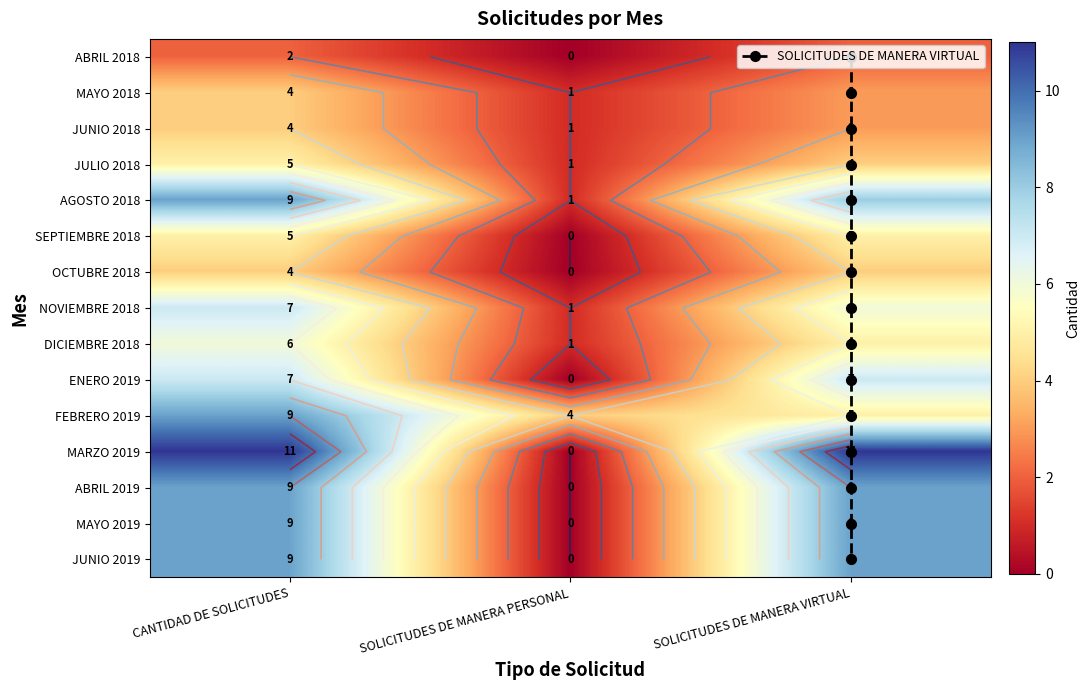

What is the maximum value shown in the chart?

11